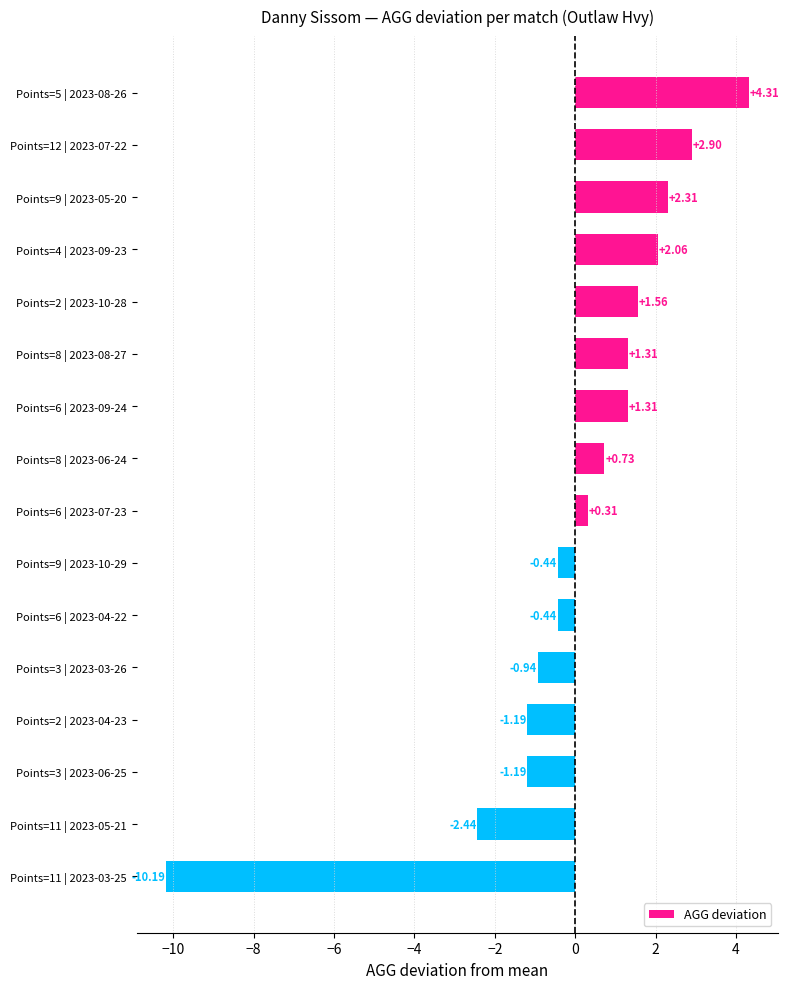

What is the difference between the values at Points=11 | 2023-03-25 and Points=8 | 2023-06-24?

10.9